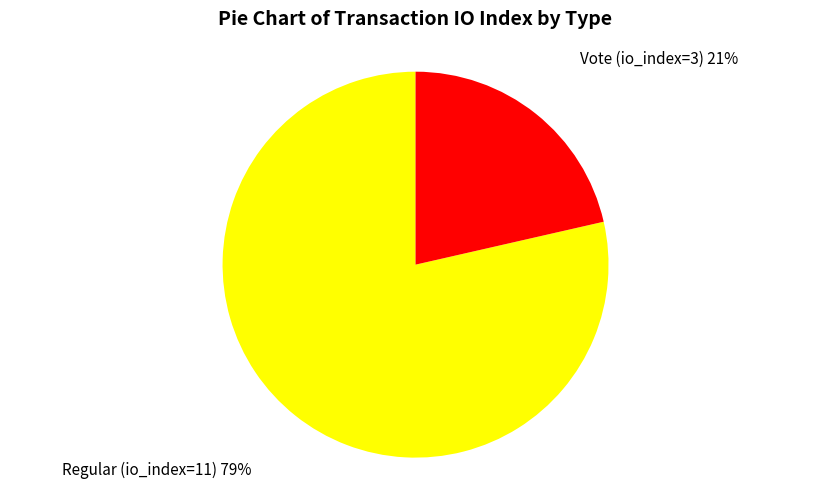

Is there any slice that represents more than half of the pie?

Yes